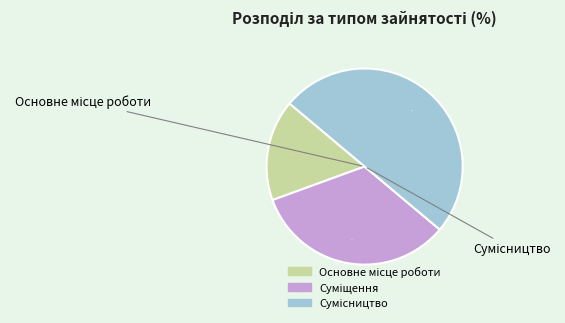

To the nearest percent, what is the average slice percentage?

33%